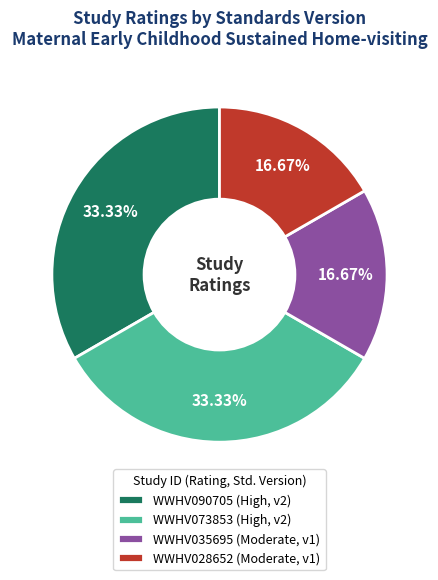

What is the ratio of the value at WWHV035695 to the value at WWHV028652?

1.0